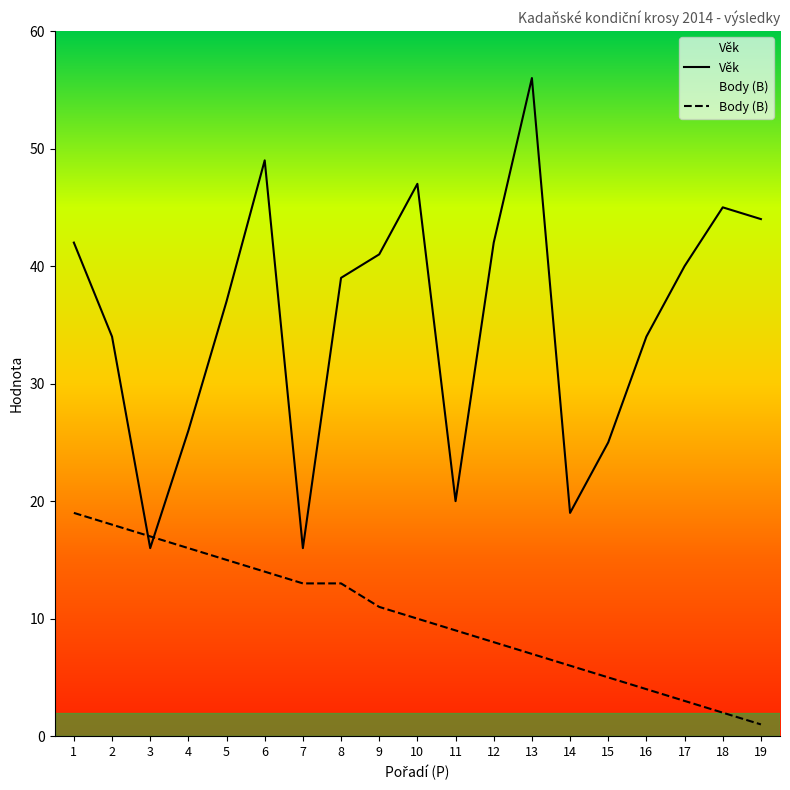

What is the difference between the Věk values at 8 and 17?

1